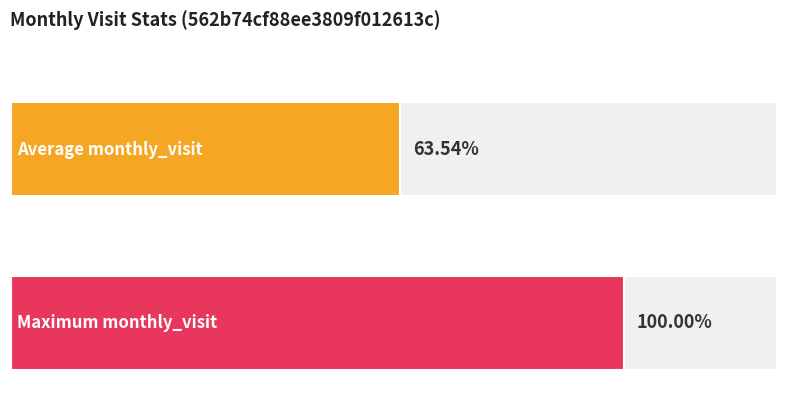

Does the chart contain any negative values?

No